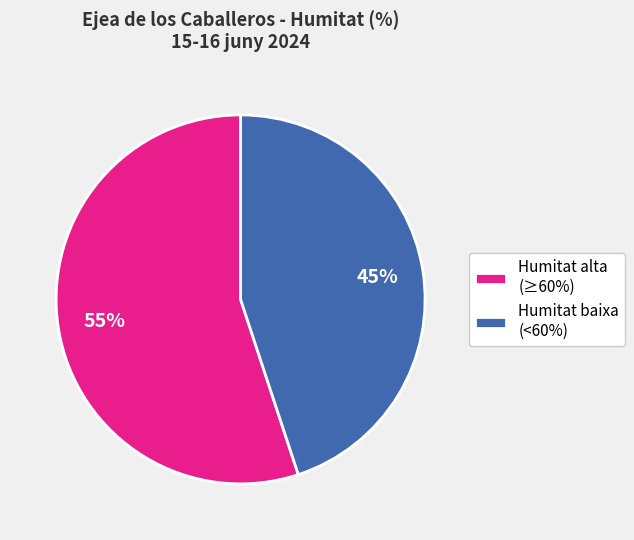

To the nearest percent, what percentage of the pie is Humitat baixa (<60%)?

45%